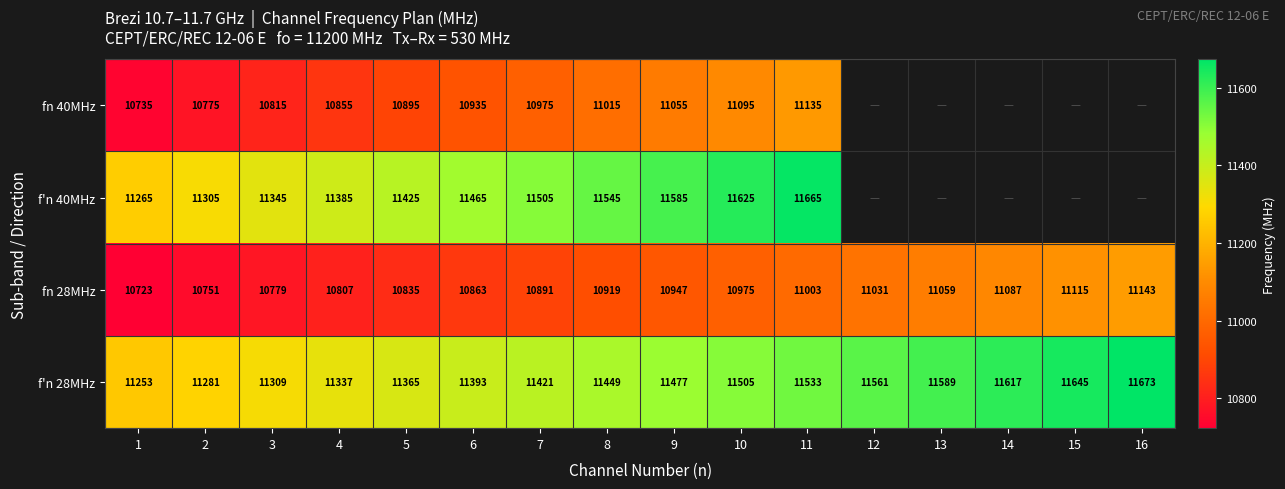

List the labels in order of f'n 28MHz value, largest first.

16, 15, 14, 13, 12, 11, 10, 9, 8, 7, 6, 5, 4, 3, 2, 1